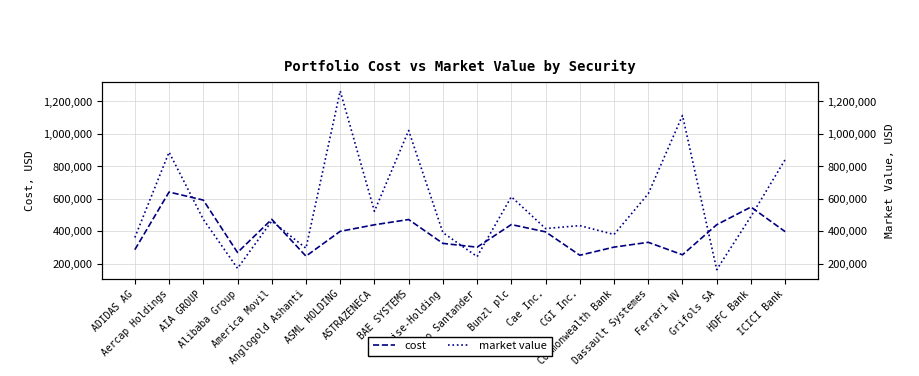

Where does the cost series first go above 396696?

Aercap Holdings